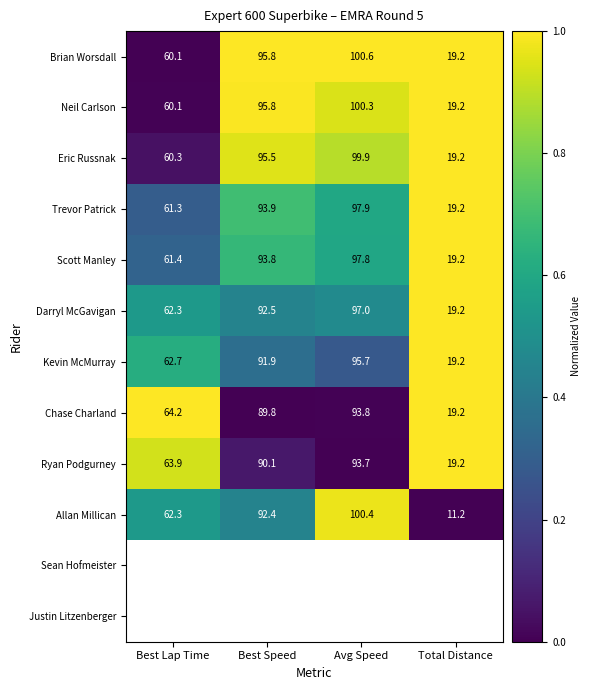

What is the sum of all Scott Manley values?

272.2